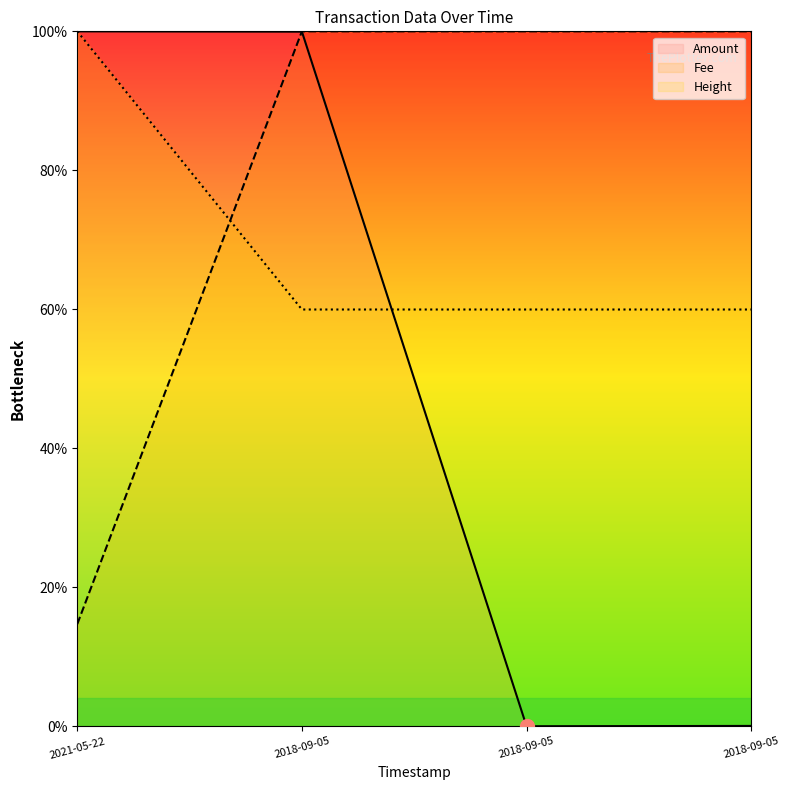

What are all the series names shown in the legend?

Amount, Fee, Height